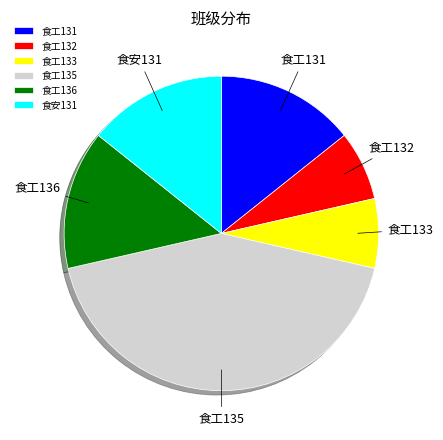

Which slice is the largest?

食工135